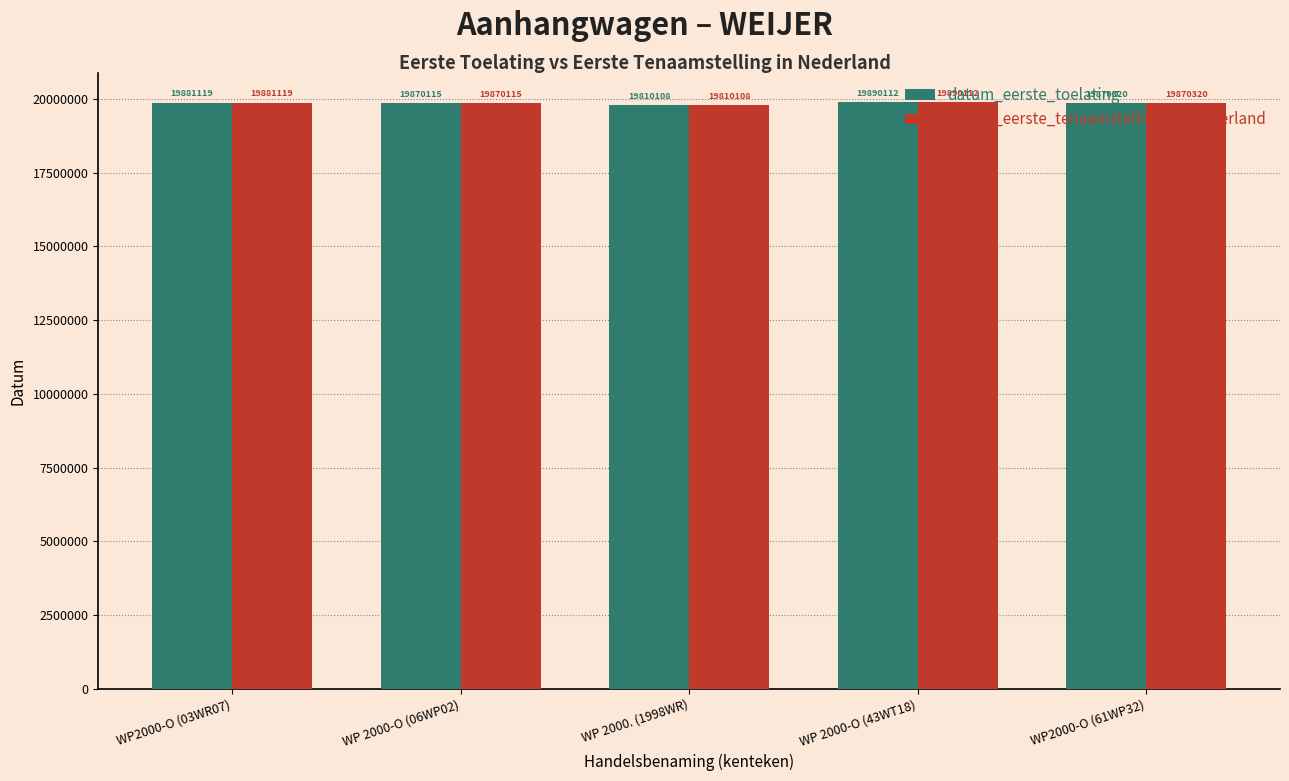

How many bars are there in each group?

2